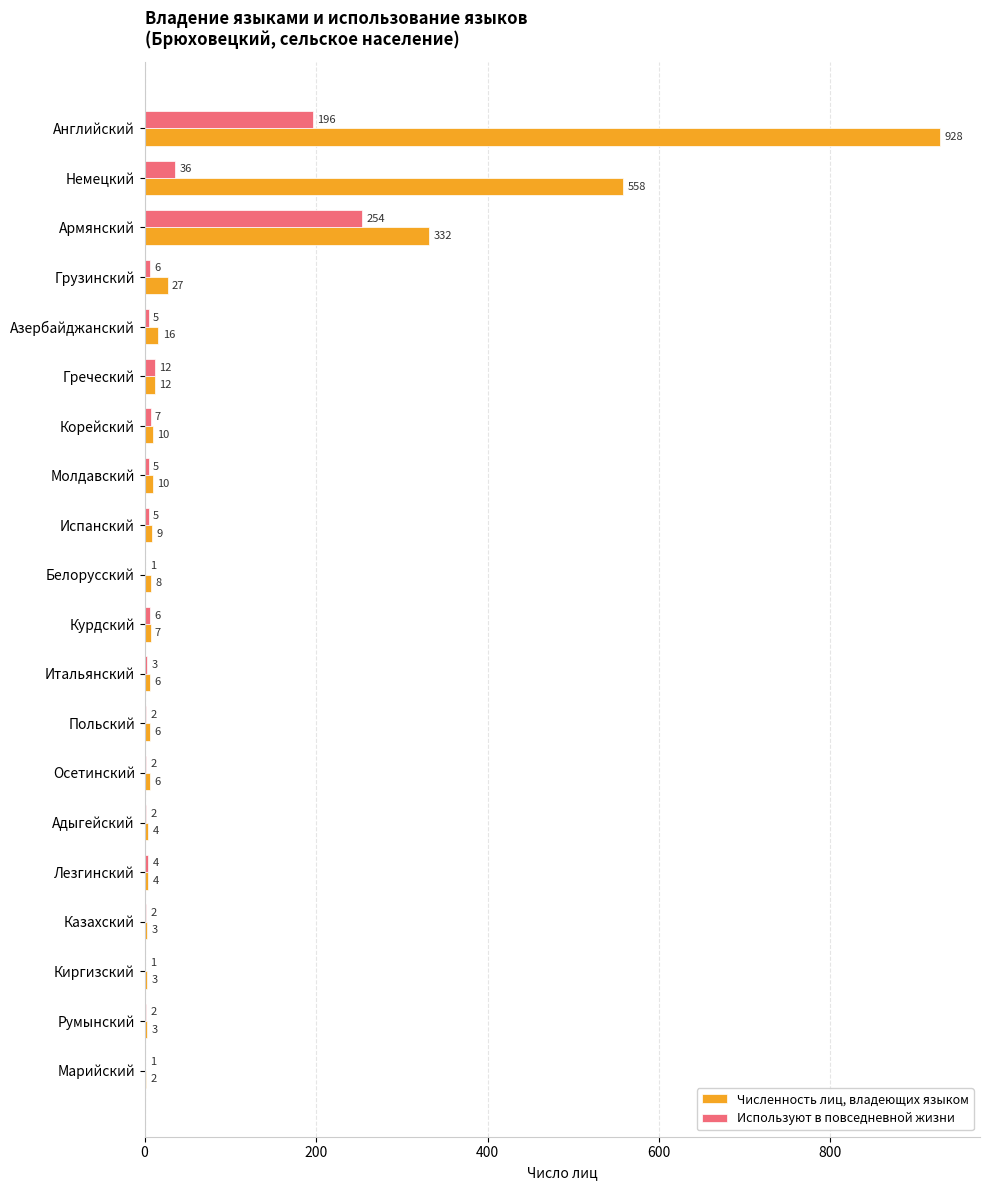

At which category is the sum across all series the highest?

Английский